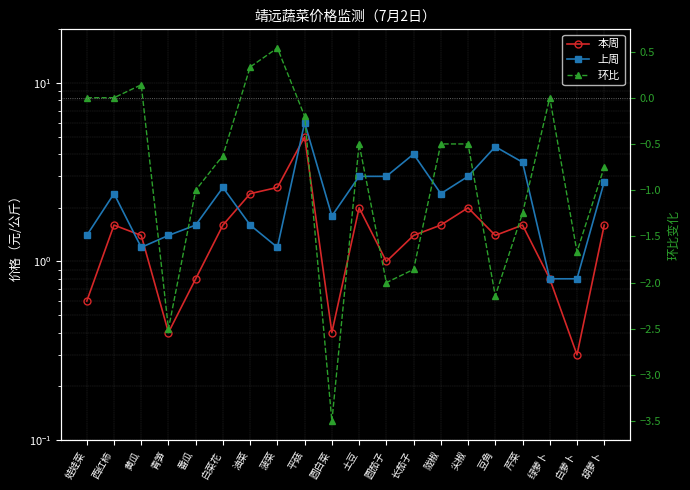

What is the difference between the 本周 values at 圆白菜 and 娃娃菜?

0.2